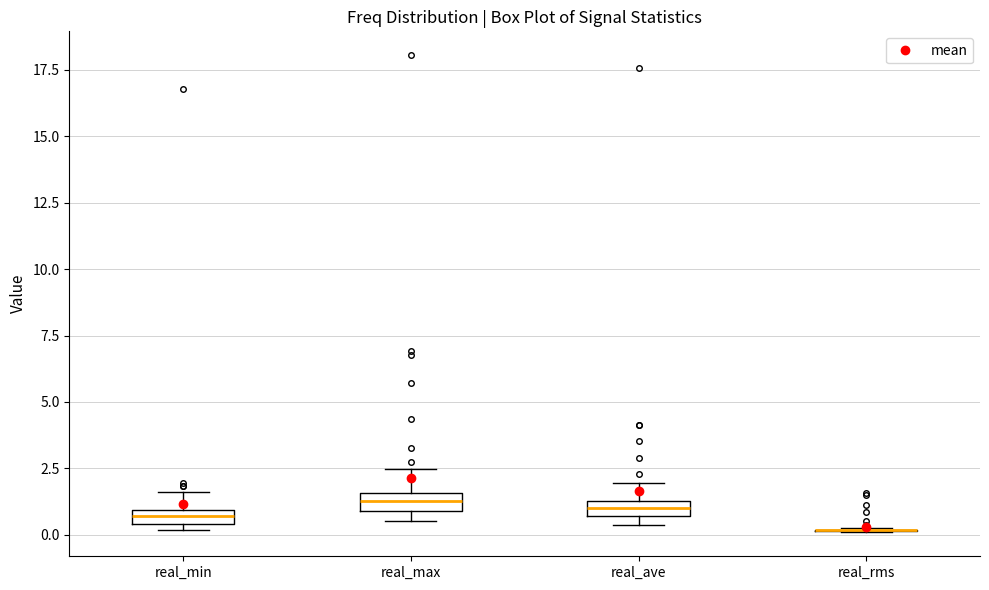

Where does the upper whisker of the box for real_min end on the y-axis? The values are not printed on the chart, so give them approximately, as read against the axis.

1.5